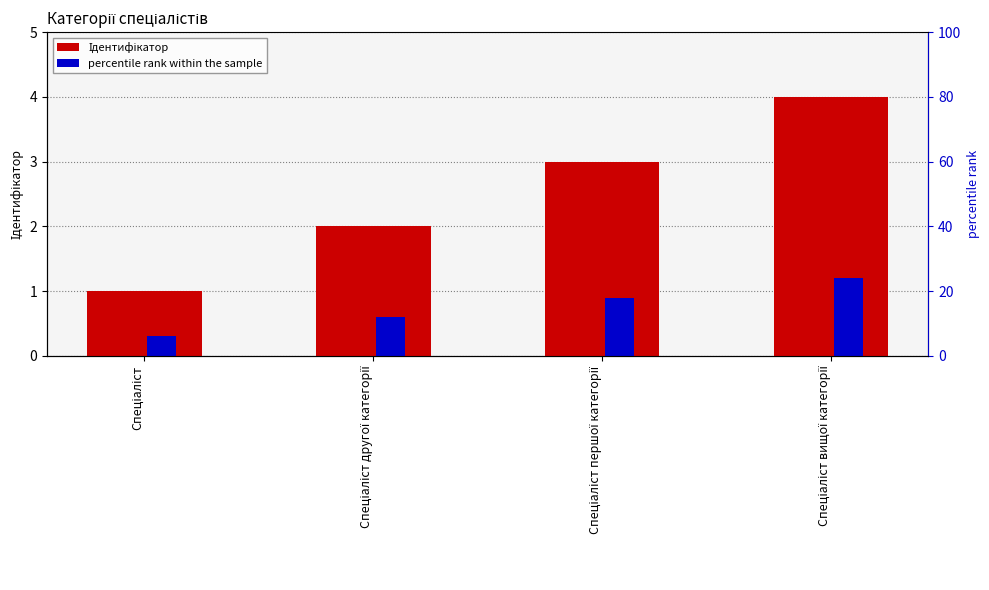

Is it true that Ідентифікатор equals 1.0 at Спеціаліст?

True